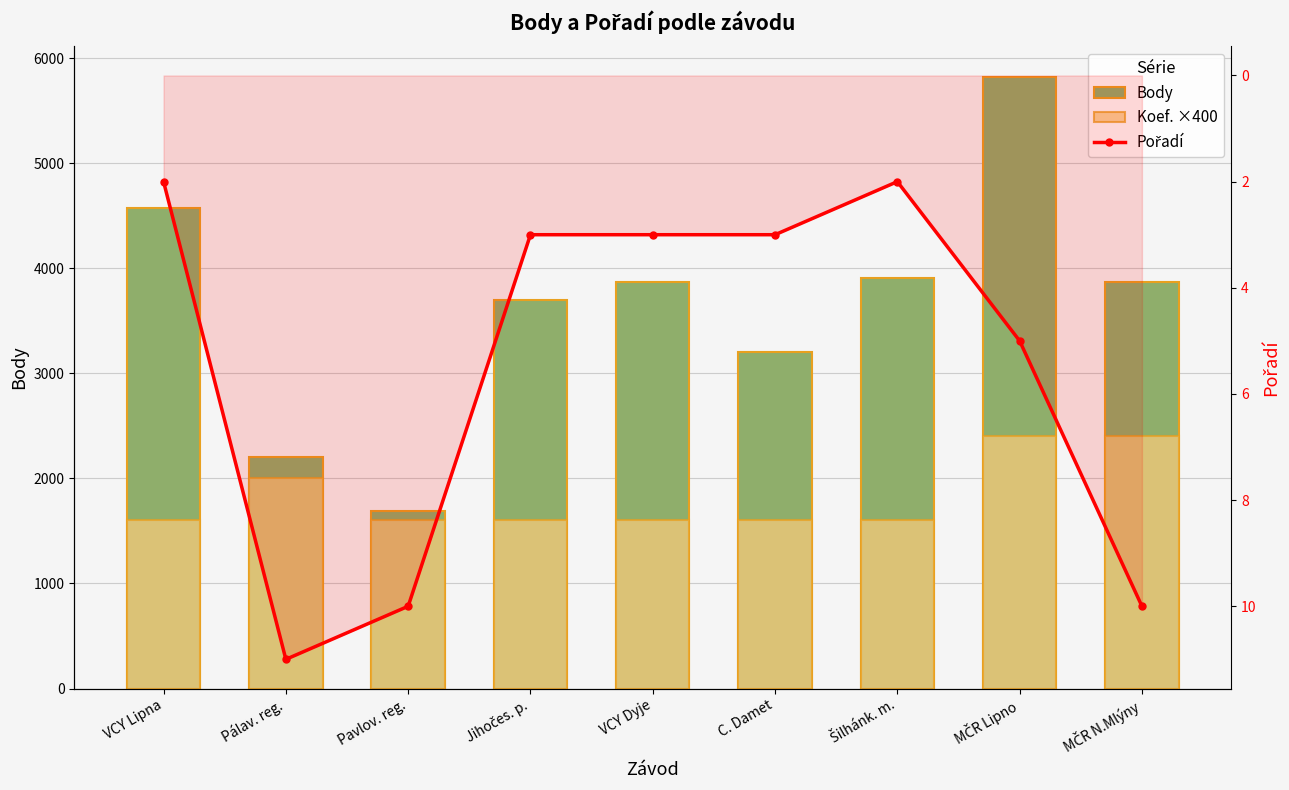

Which category has the highest value across all series?

MČR Lipno